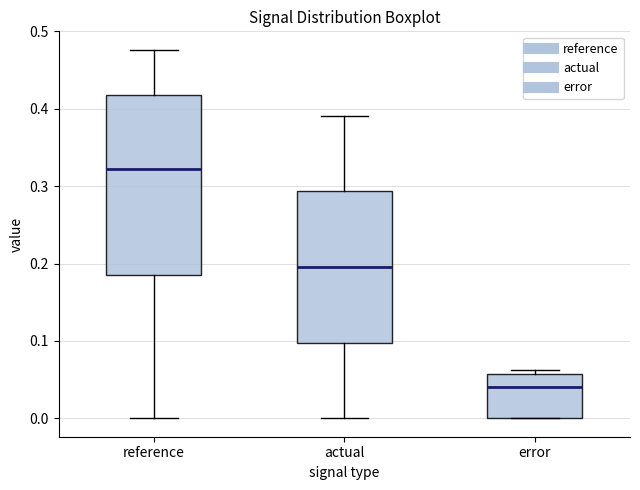

Which box has the highest median line?

reference